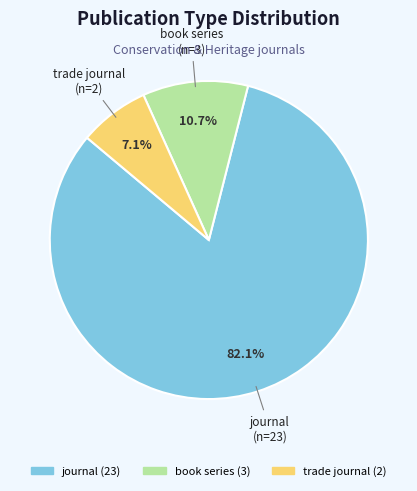

To the nearest percent, what is the combined percentage of journal and trade journal?

89%